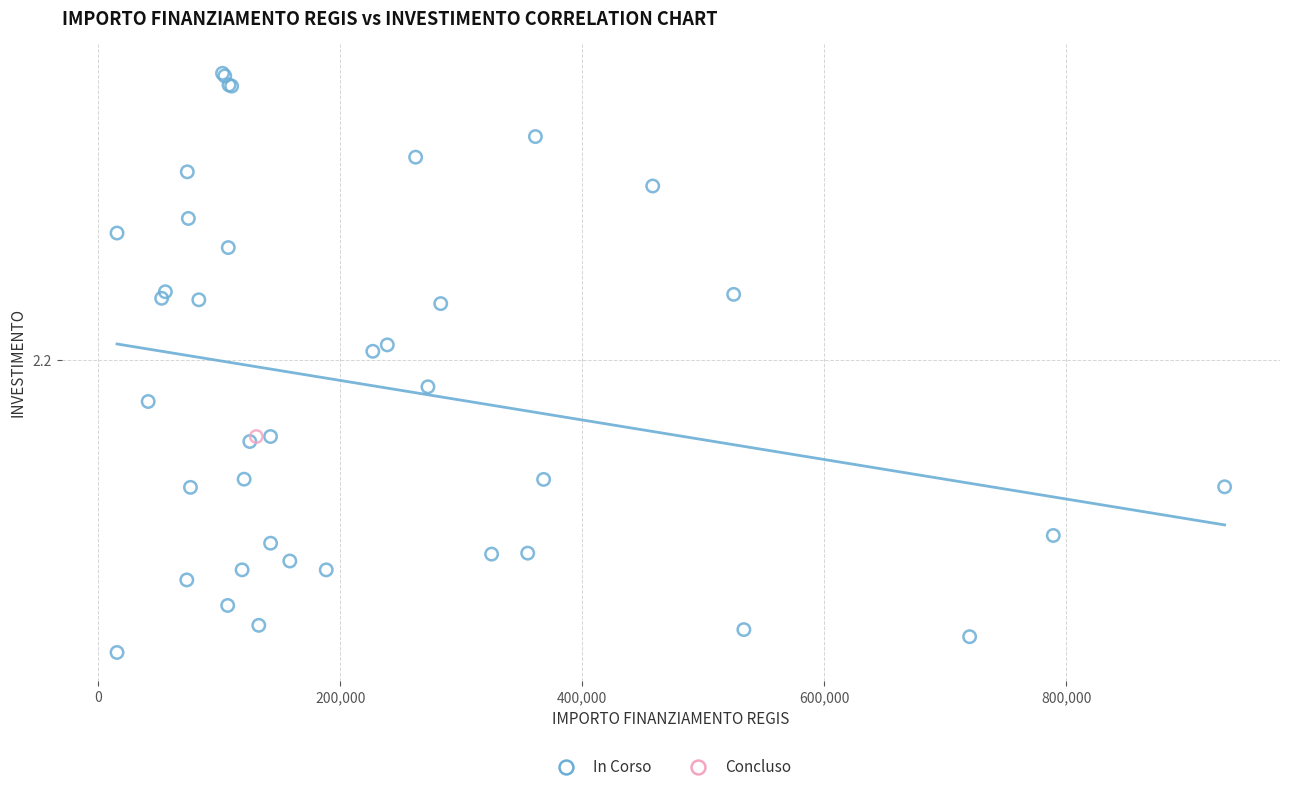

What are all the series names shown in the legend?

In Corso, Concluso